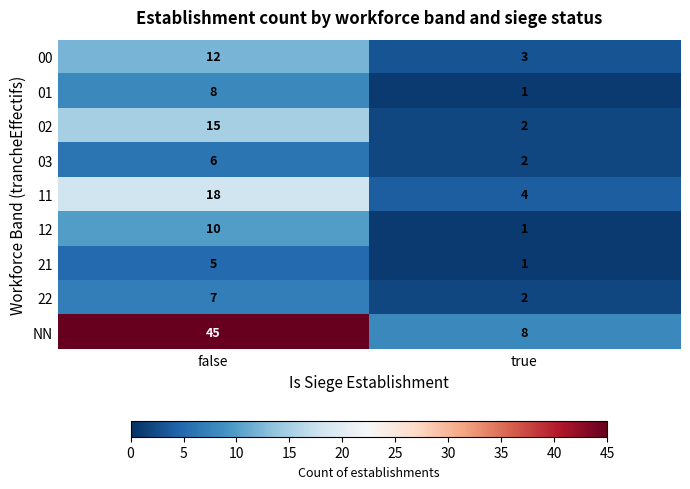

Reading right to left, list all the values displayed in this chart.

00: 3	12
01: 1	8
02: 2	15
03: 2	6
11: 4	18
12: 1	10
21: 1	5
22: 2	7
NN: 8	45